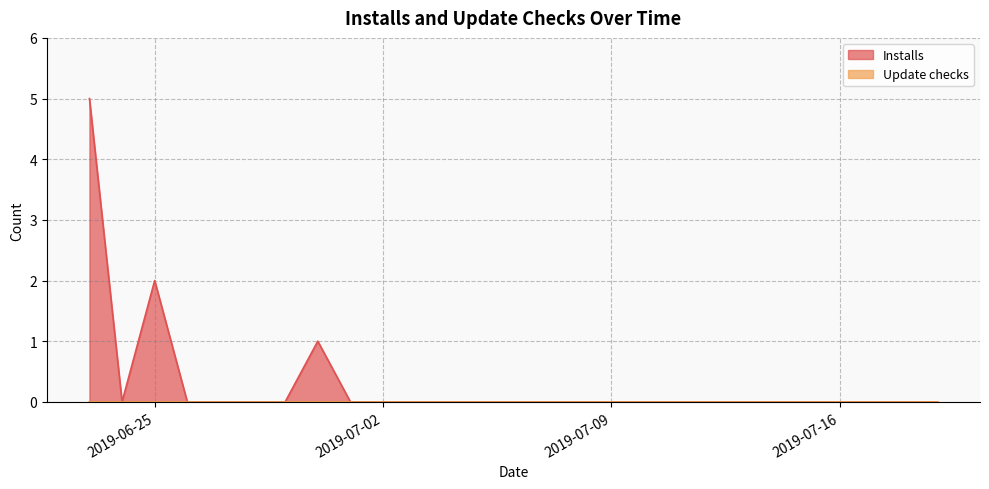

Reading right to left, what are all the values shown in this chart?

2019-07-19=0	2019-07-17=0	2019-07-10=0	2019-07-09=0	2019-07-08=0	2019-07-07=0	2019-07-06=0	2019-07-05=0	2019-07-04=0	2019-07-03=0	2019-07-02=0	2019-07-01=0	2019-06-30=1	2019-06-29=0	2019-06-28=0	2019-06-27=0	2019-06-26=0	2019-06-25=2	2019-06-24=0	2019-06-23=5